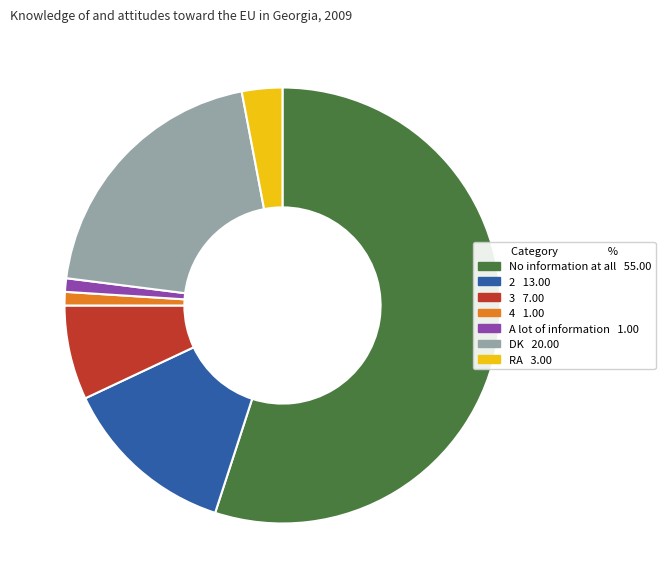

How many segments does this pie chart have?

7